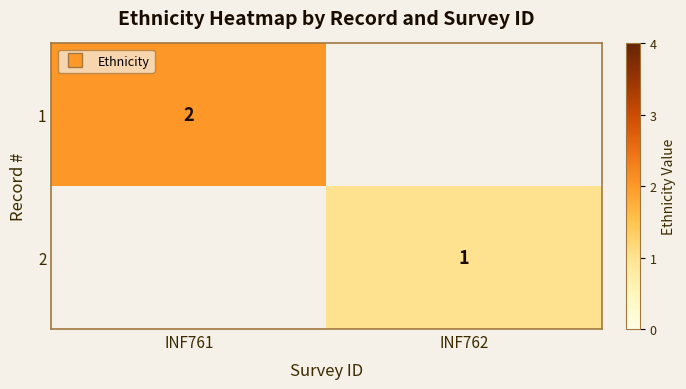

Between INF762 and INF761, which is larger?

INF761